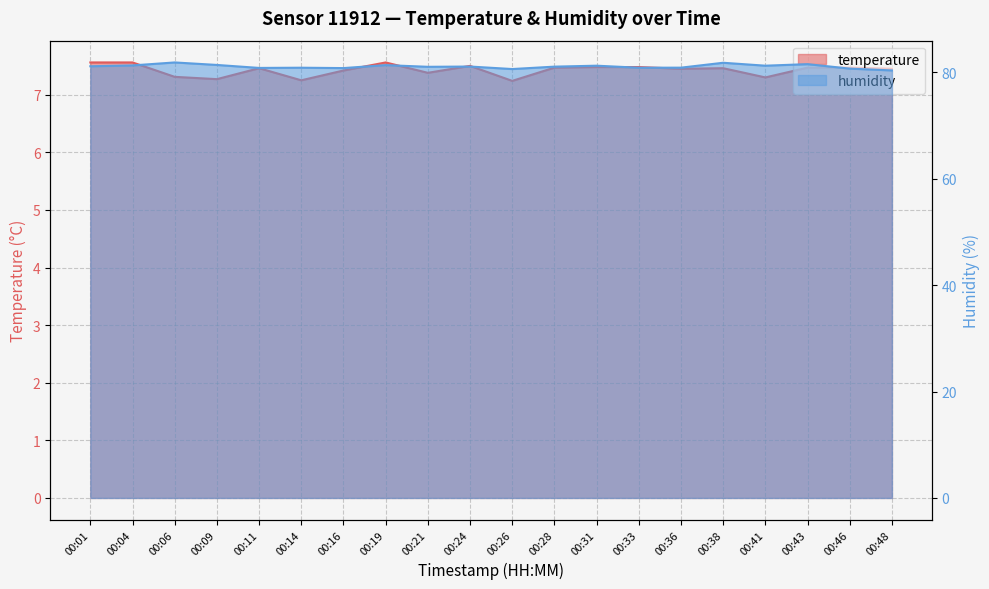

How many temperature values are between 7 and 8?

20